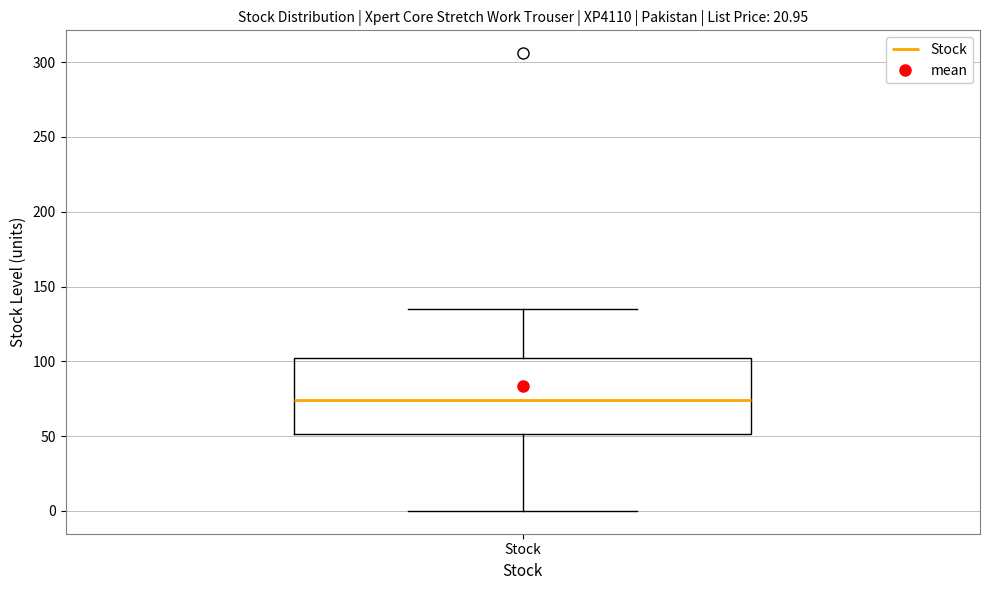

Read this box plot against the y-axis: the position of the median line, the range covered by the box, and the ends of both whiskers. The values are not printed on the chart, so give them approximately, as read against the axis.

median 75, box 50 to 100, whiskers 0 to 135